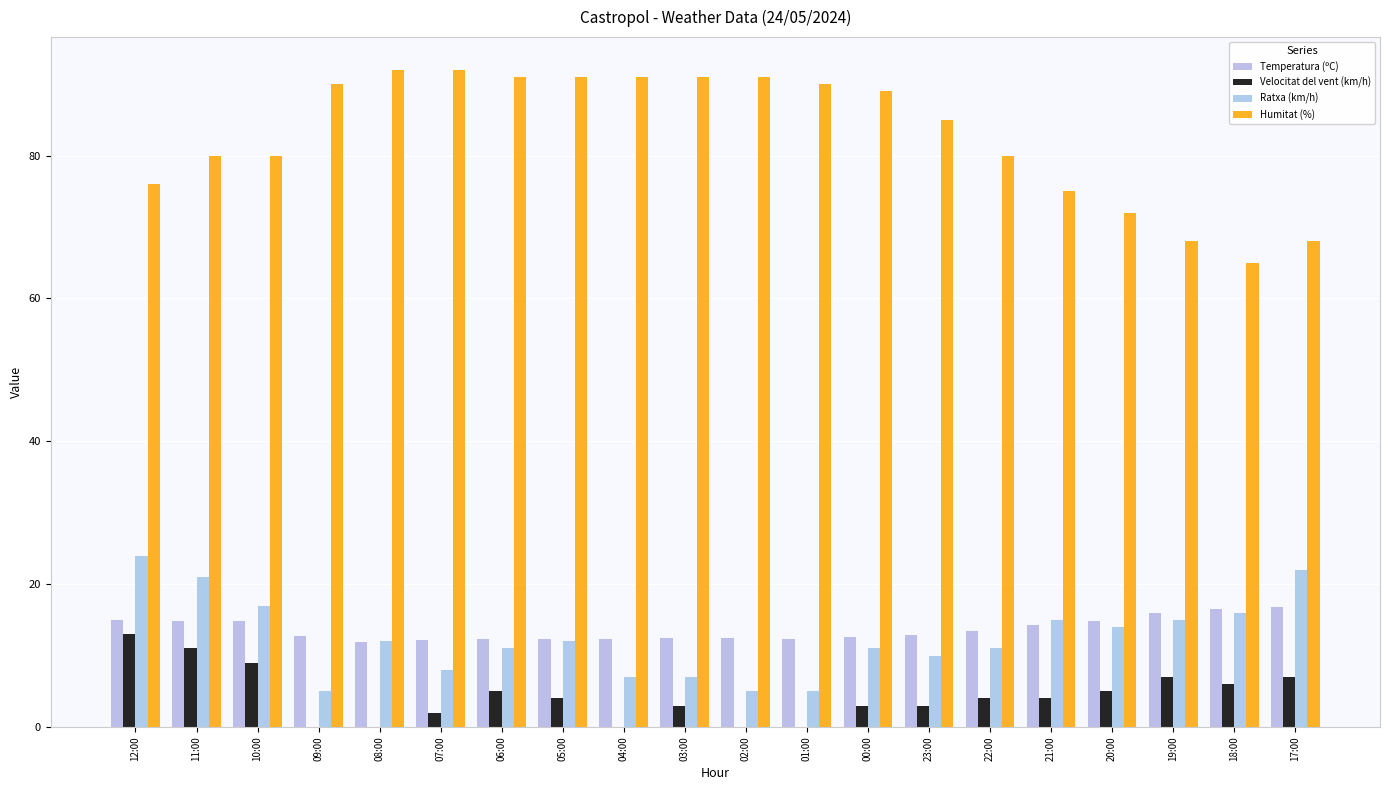

What is the minimum value for Ratxa (km/h)?

5.0